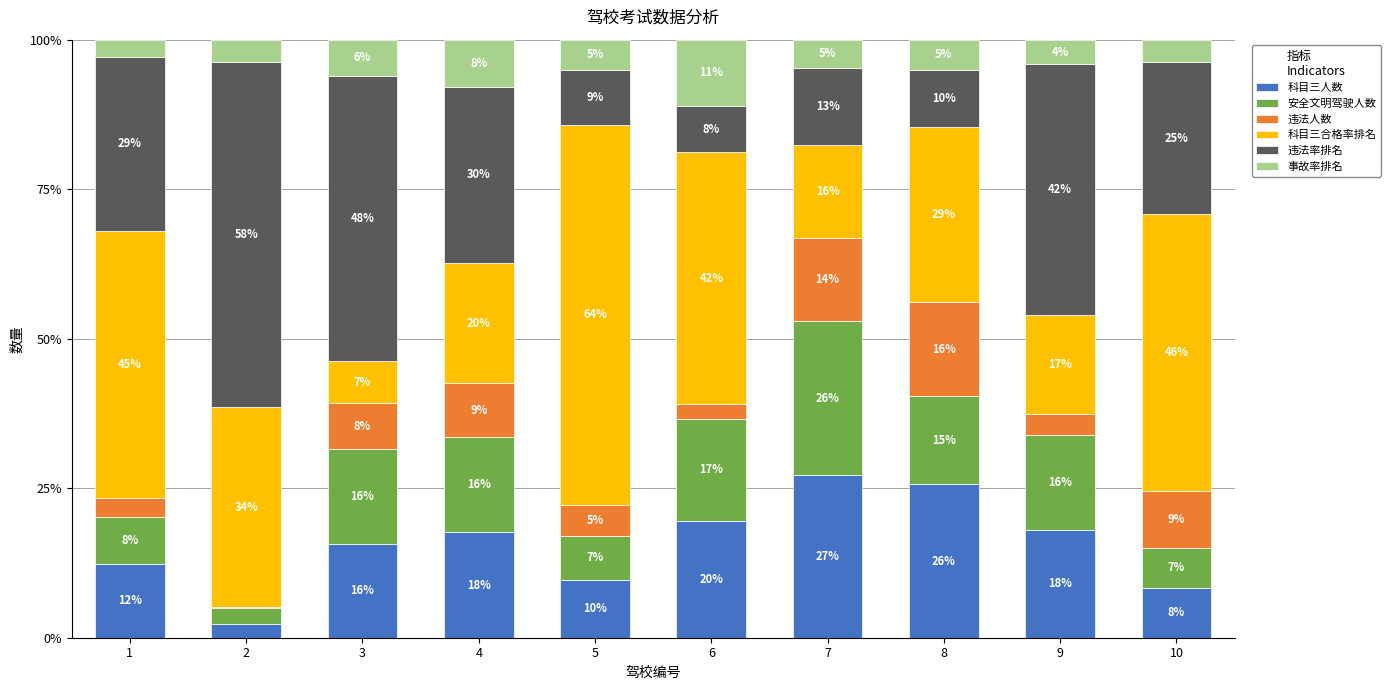

What are all the series names shown in the legend?

科目三人数, 安全文明驾驶人数, 违法人数, 科目三合格率排名, 违法率排名, 事故率排名